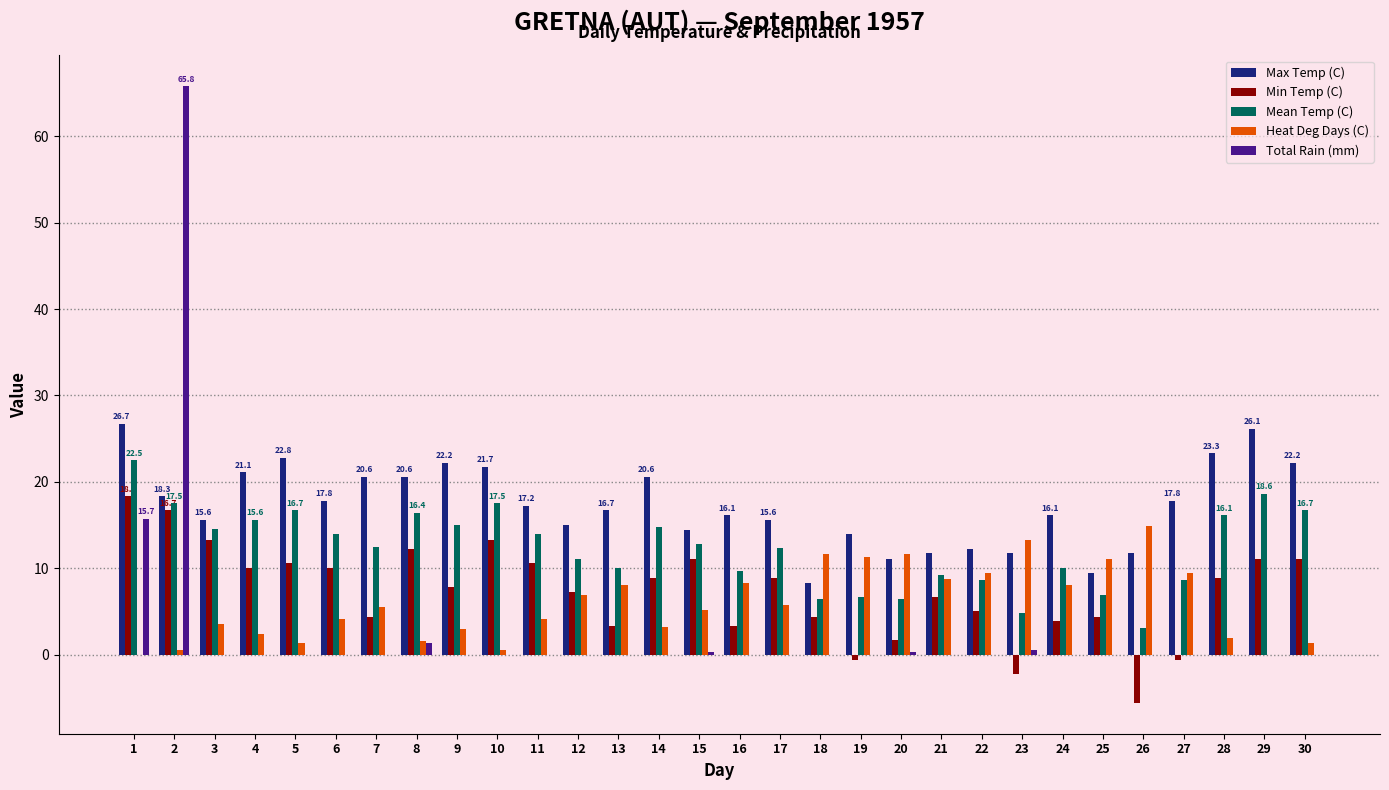

The value of Max Temp (C) at 7 is 20.6. True or false?

True